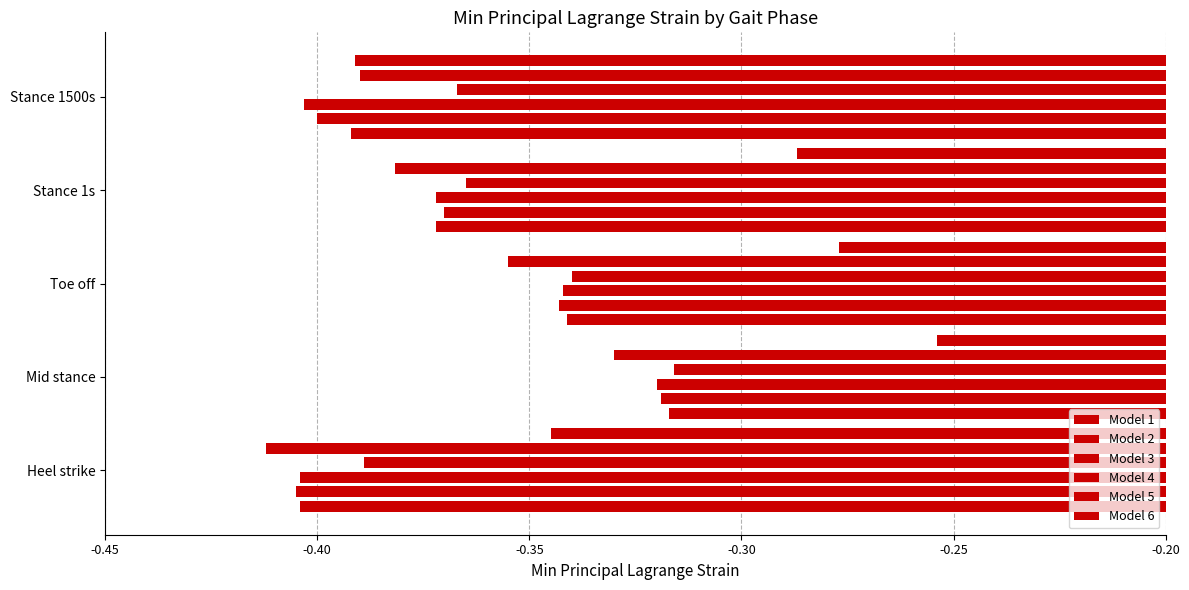

Where is Model 6 nearest to the value 0?

Mid stance